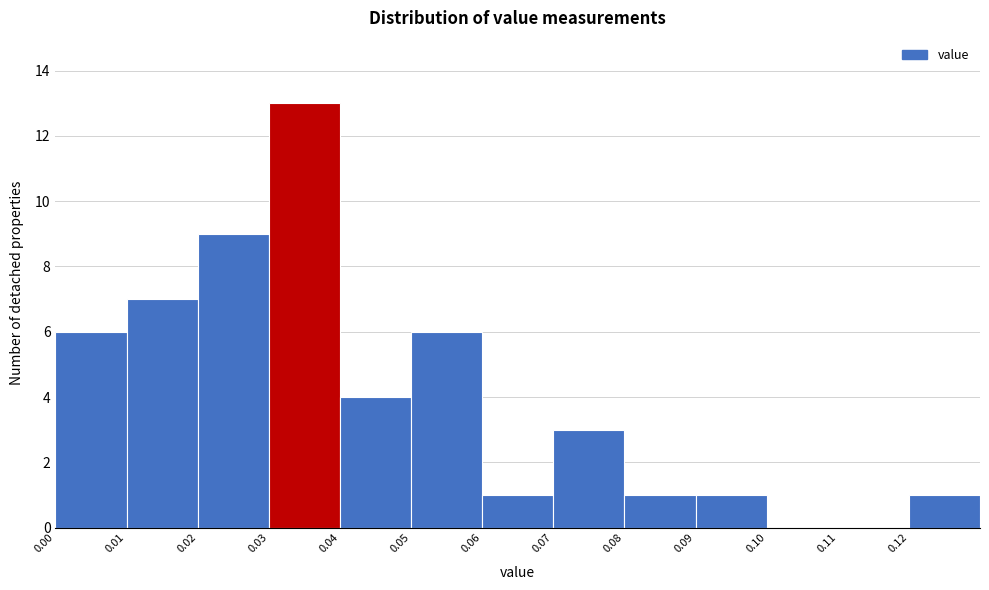

How tall is the bar that spans 0.09 to 0.10 on the x-axis? The values are not printed on the chart, so give them approximately, as read against the axis.

1